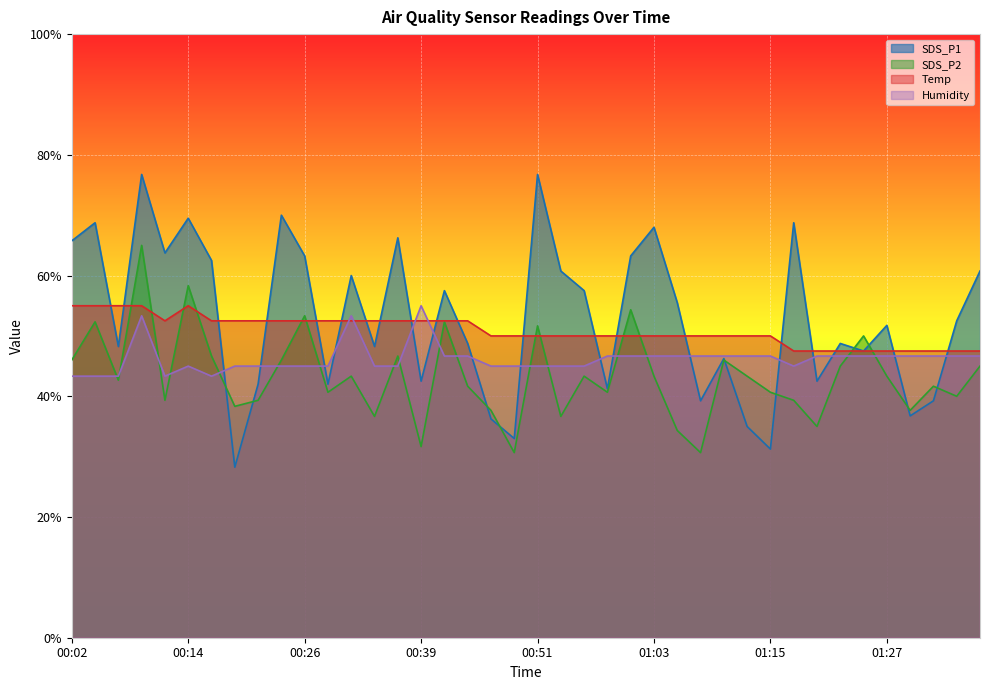

What is the label of the 11th point from the right?

01:13